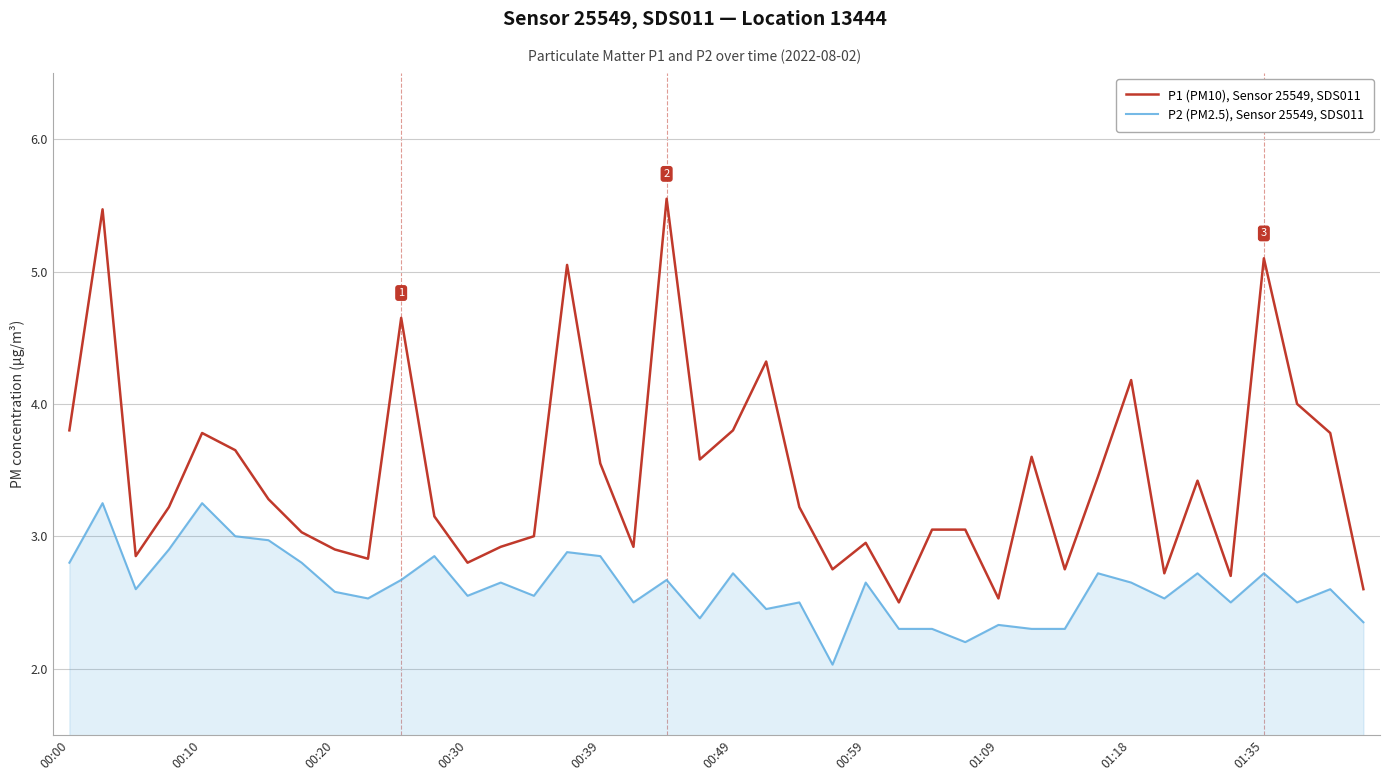

Which series has the largest total across all categories?

P1 (PM10), Sensor 25549, SDS011